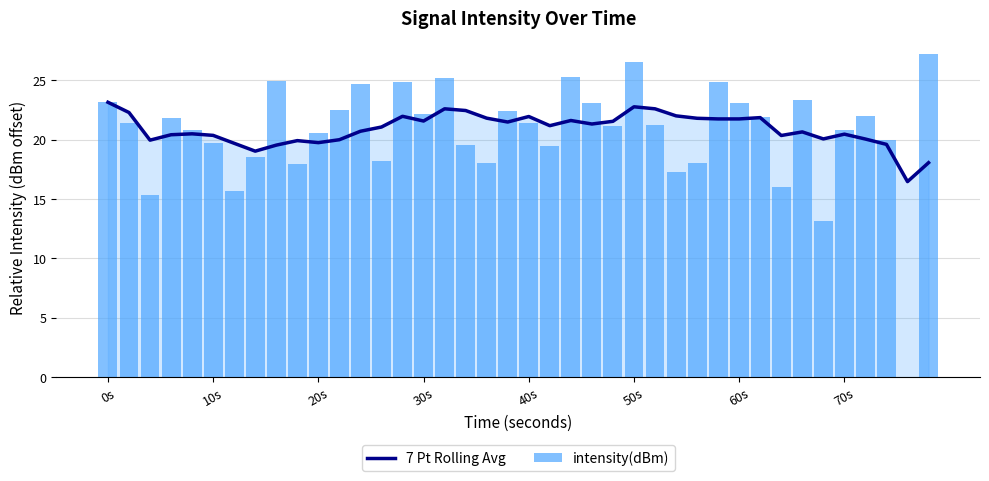

What is the maximum value for 7 Pt Rolling Avg?

23.1